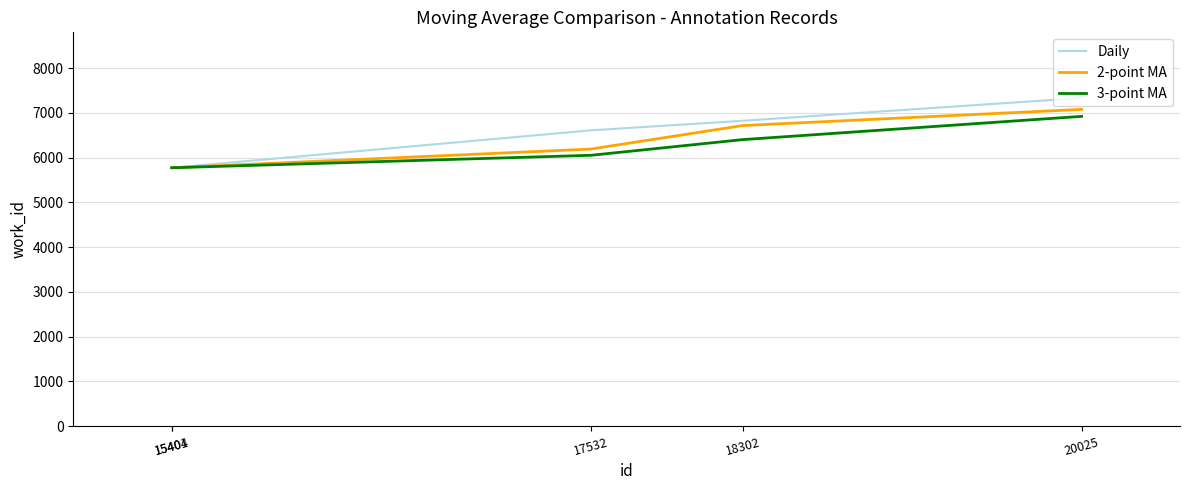

What is the minimum value shown in the chart?

5775.0